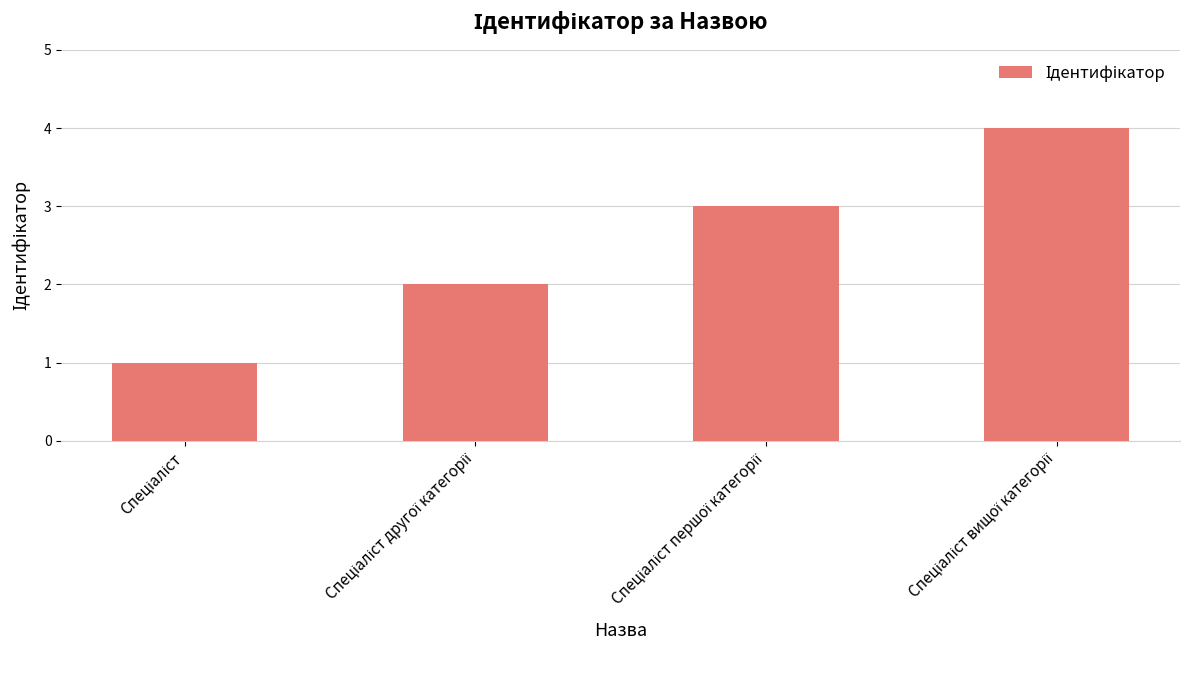

What is the sum of all values?

10